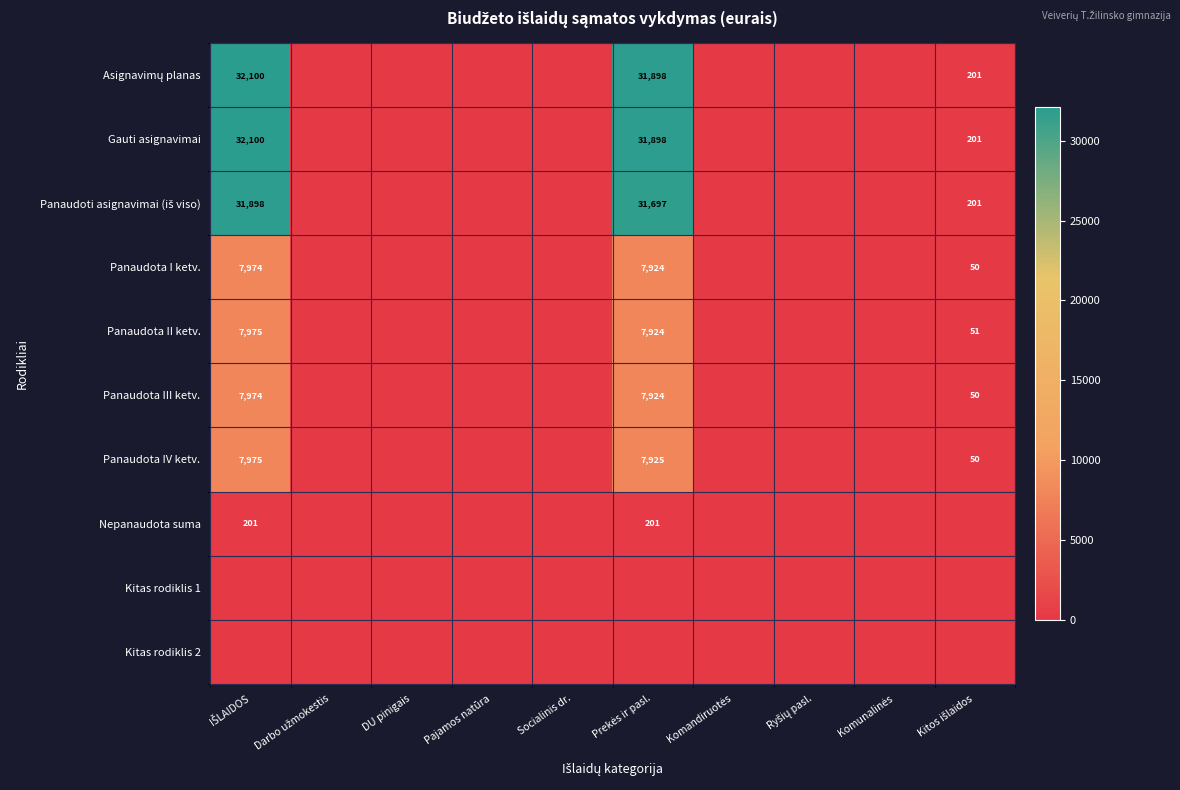

What is the difference between the maximum and minimum values in the Panaudota I ketv. series?

7974